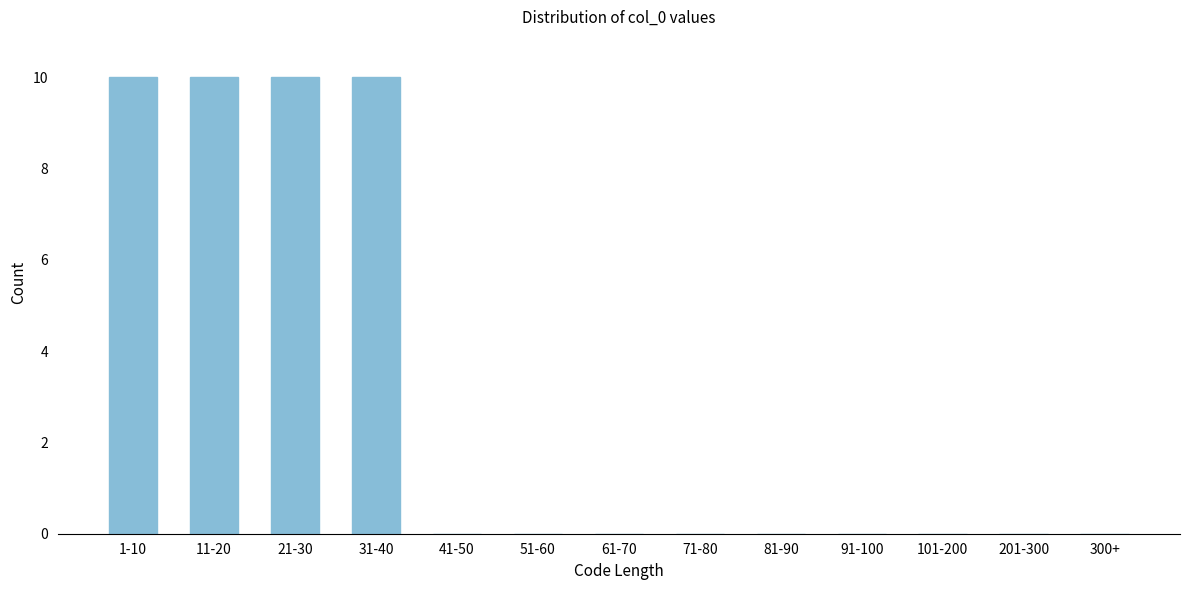

Reading left to right, list all the values displayed in this chart.

1-10=10	11-20=10	21-30=10	31-40=10	41-50=0	51-60=0	61-70=0	71-80=0	81-90=0	91-100=0	101-200=0	201-300=0	300+=0